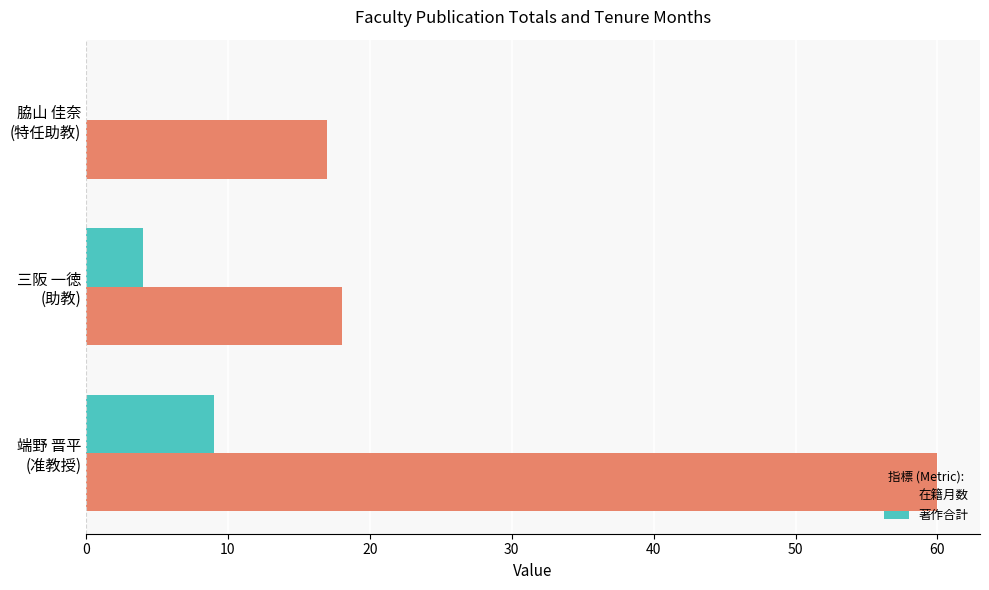

Which series has the largest total across all categories?

在籍月数